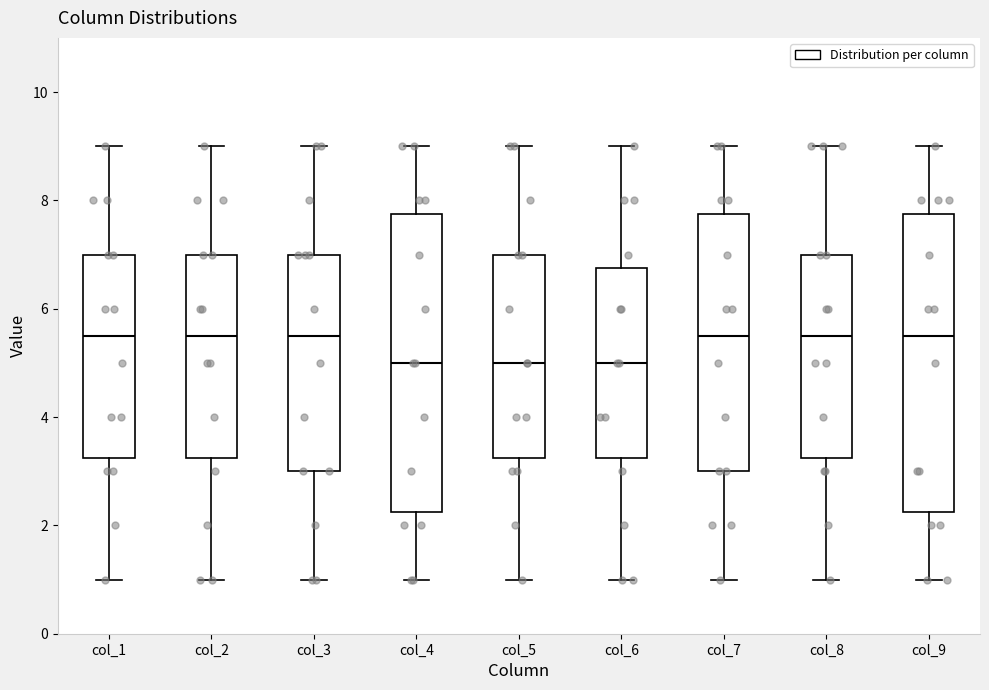

Reading left to right, read every box against the y-axis: the position of its median line, the range the box covers, and the ends of its whiskers. The values are not printed on the chart, so give them approximately, as read against the axis.

col_1: median 5.6, box 3.2 to 7.0, whiskers 1.0 to 9.0
col_2: median 5.6, box 3.2 to 7.0, whiskers 1.0 to 9.0
col_3: median 5.6, box 3.0 to 7.0, whiskers 1.0 to 9.0
col_4: median 5.0, box 2.2 to 7.8, whiskers 1.0 to 9.0
col_5: median 5.0, box 3.2 to 7.0, whiskers 1.0 to 9.0
col_6: median 5.0, box 3.2 to 6.8, whiskers 1.0 to 9.0
col_7: median 5.6, box 3.0 to 7.8, whiskers 1.0 to 9.0
col_8: median 5.6, box 3.2 to 7.0, whiskers 1.0 to 9.0
col_9: median 5.6, box 2.2 to 7.8, whiskers 1.0 to 9.0